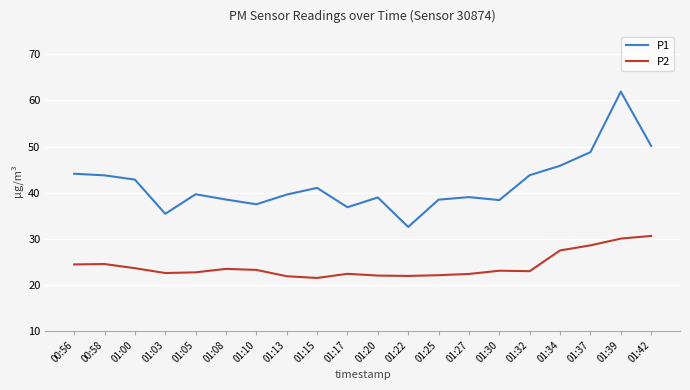

What is the lowest value of the P2 series?

21.5